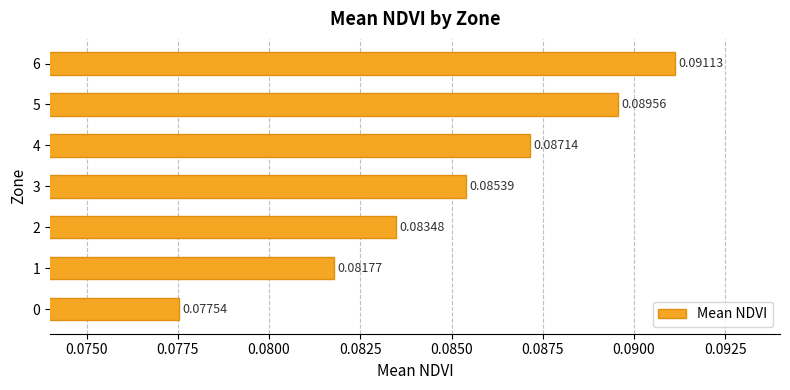

Count the values in the range 0 to 1.

7